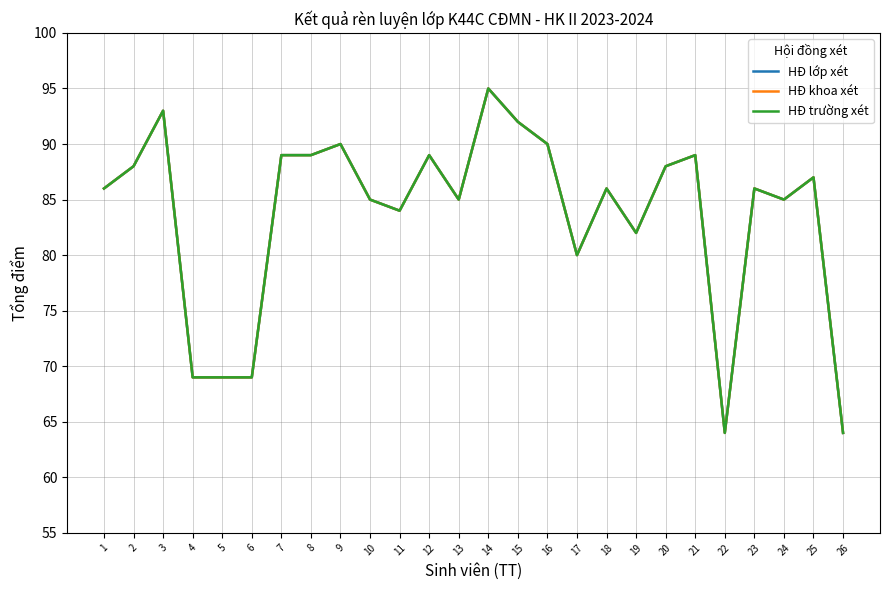

Is it true that HĐ trường xét equals 64 at 22?

True